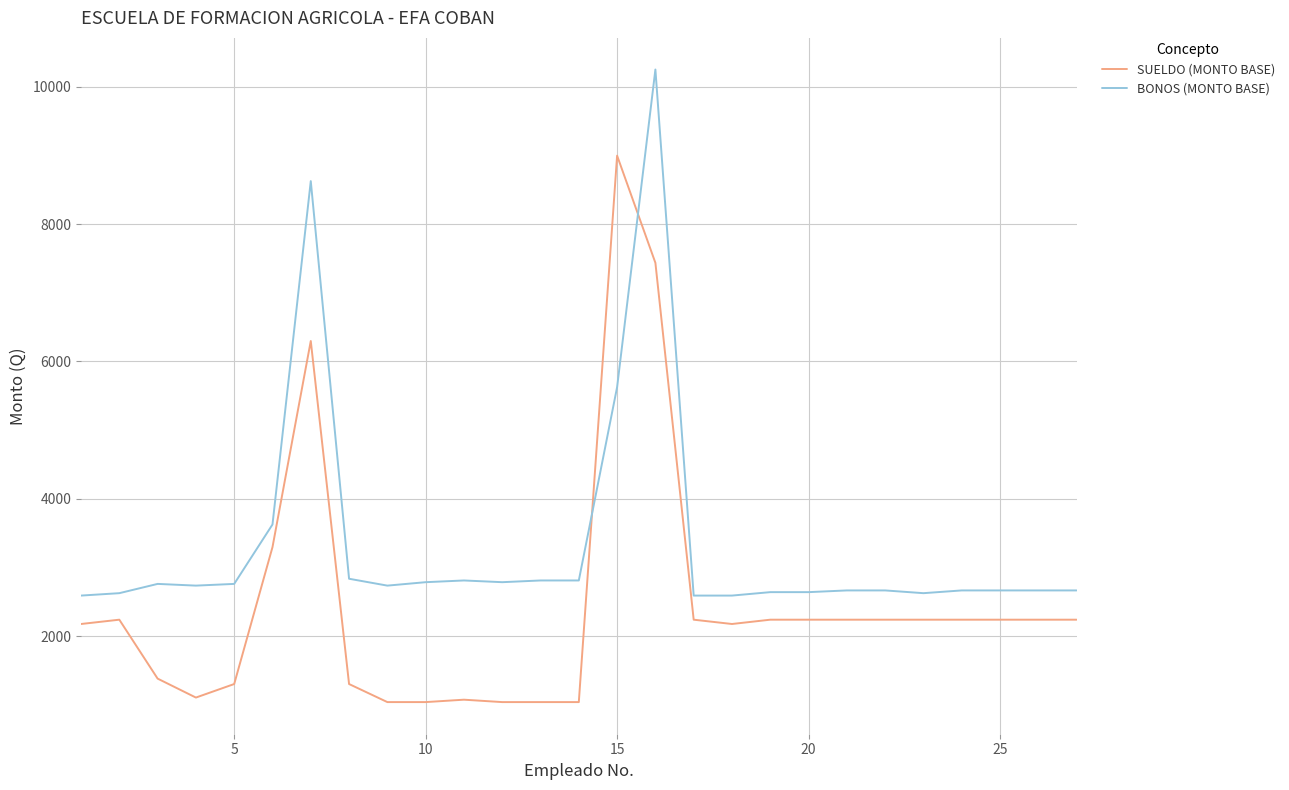

Rank the series by their average value, from lowest to highest.

SUELDO (MONTO BASE), BONOS (MONTO BASE)